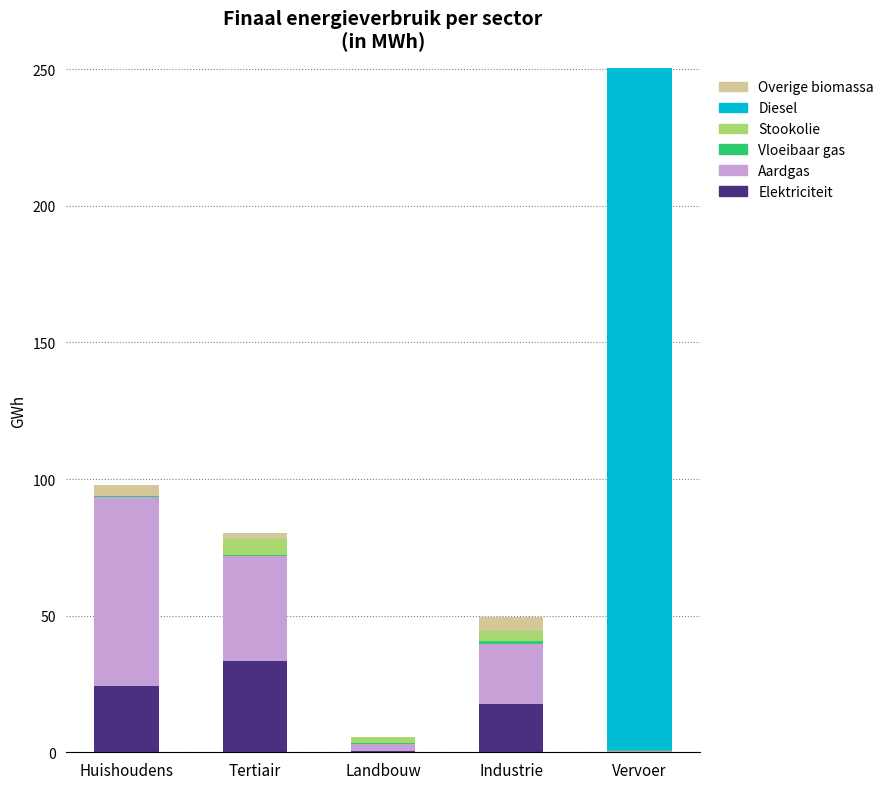

At which category is the sum across all series the highest?

Vervoer